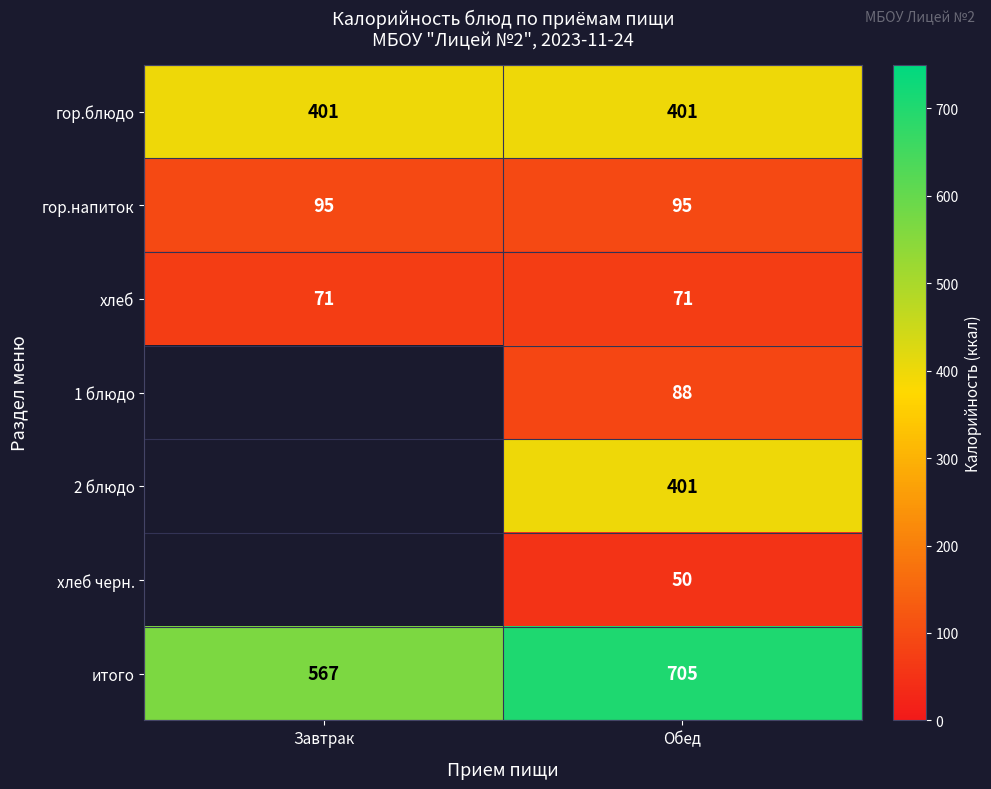

What is the difference between the highest and lowest values at Завтрак?

496.0